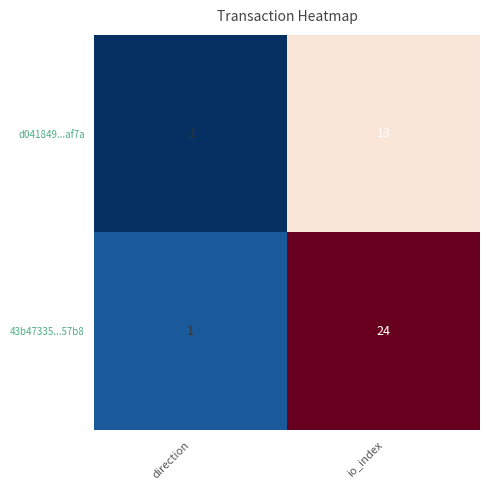

How many data points does each series have?

2